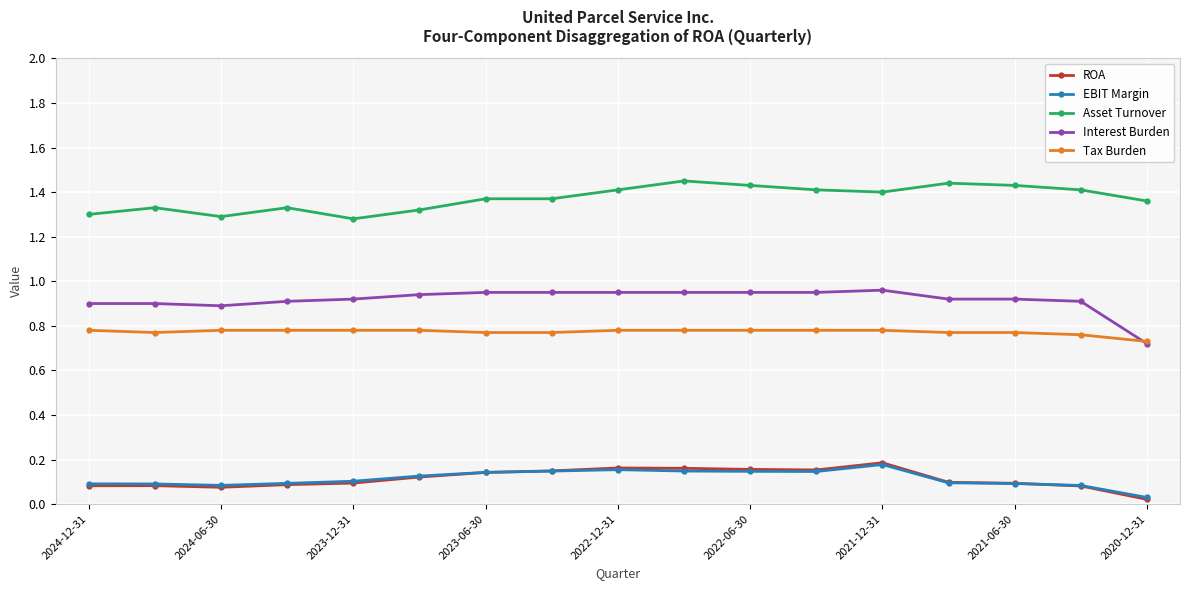

How many lines are shown in the chart?

5